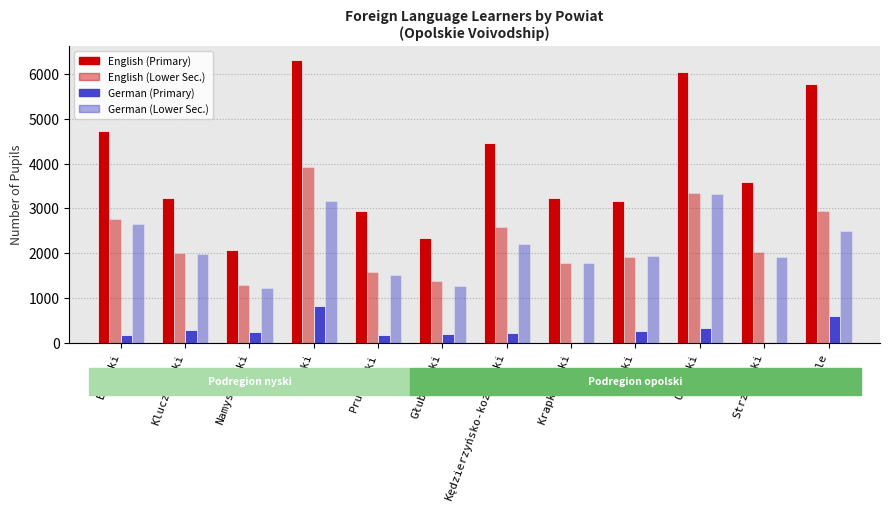

What is the difference between the second highest and second lowest values in the German (Primary) series?

592